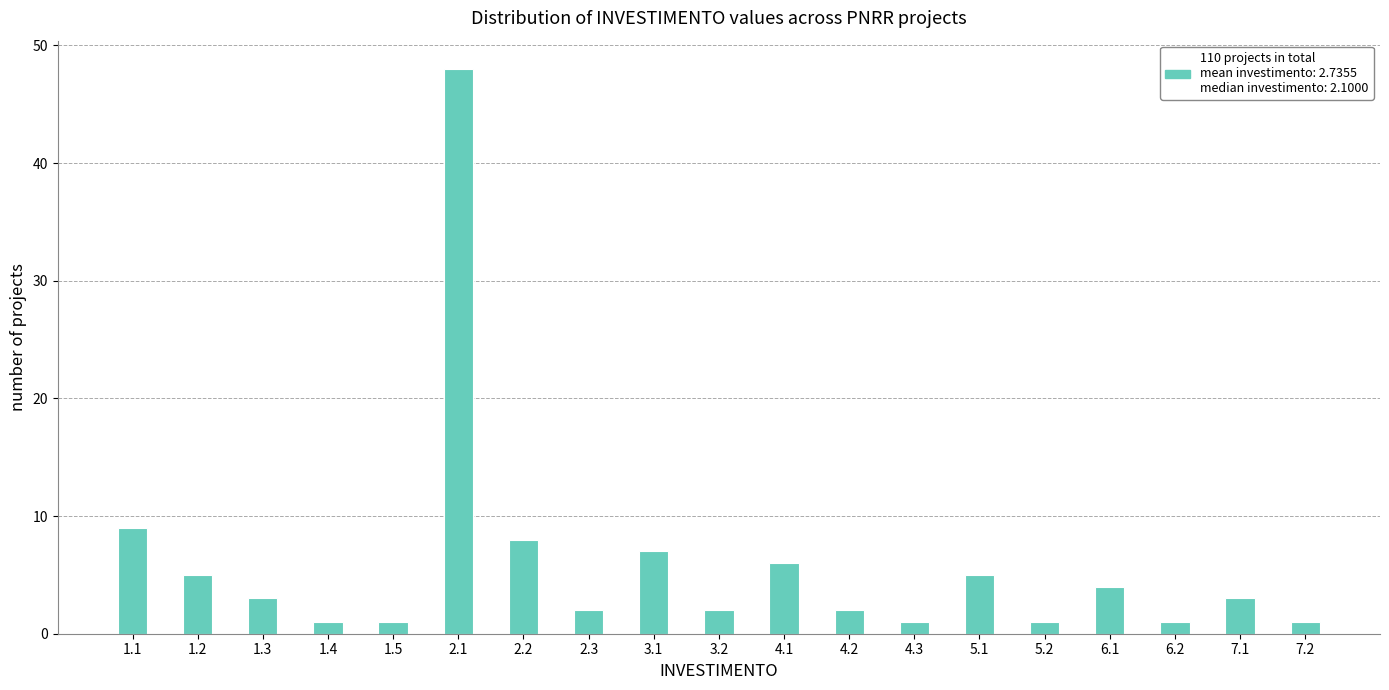

Reading left to right, list all the values displayed in this chart.

1.1=9	1.2=5	1.3=3	1.4=1	1.5=1	2.1=48	2.2=8	2.3=2	3.1=7	3.2=2	4.1=6	4.2=2	4.3=1	5.1=5	5.2=1	6.1=4	6.2=1	7.1=3	7.2=1